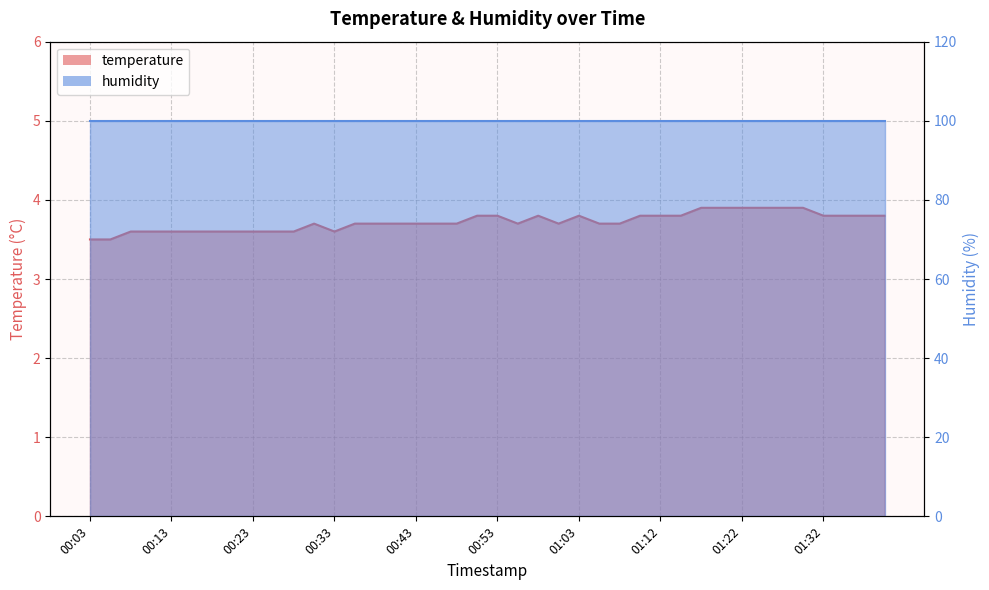

Does the chart have visible grid lines?

Yes